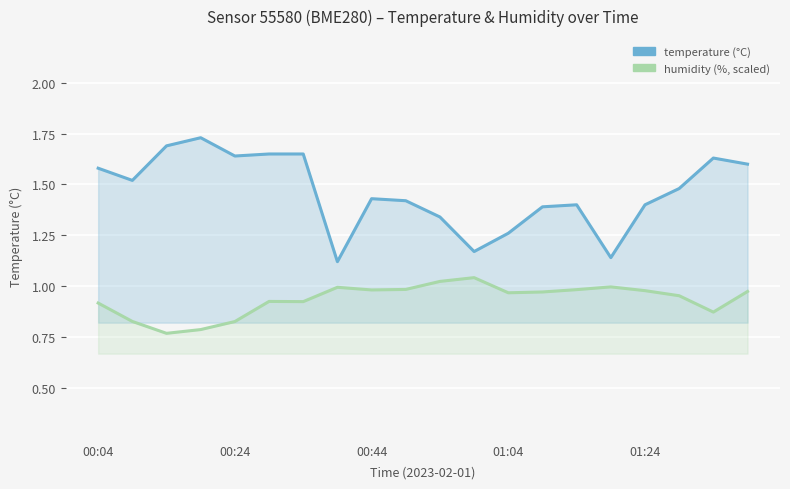

What is the maximum value shown in the chart?

1.7